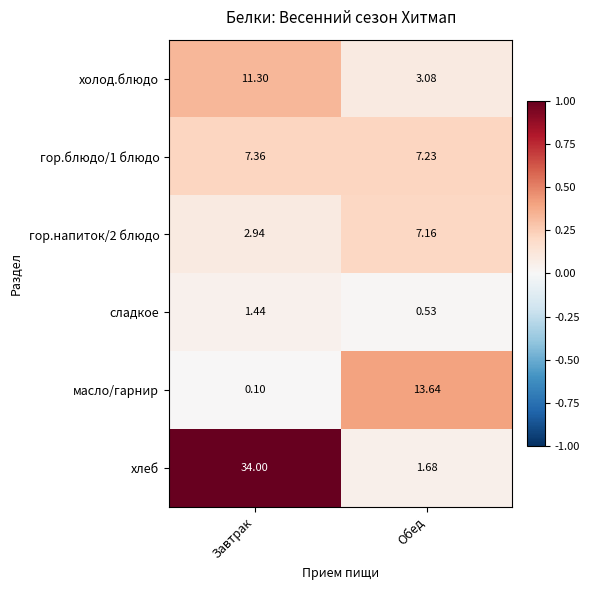

Count the number of data series in this chart.

6